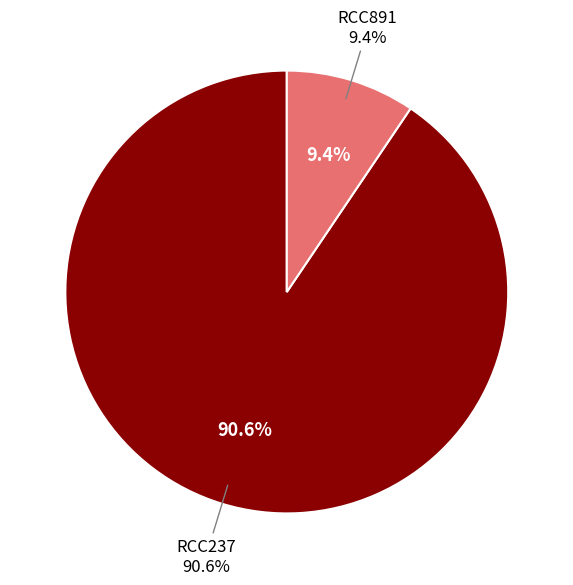

What is the smallest slice in the pie chart?

RCC891